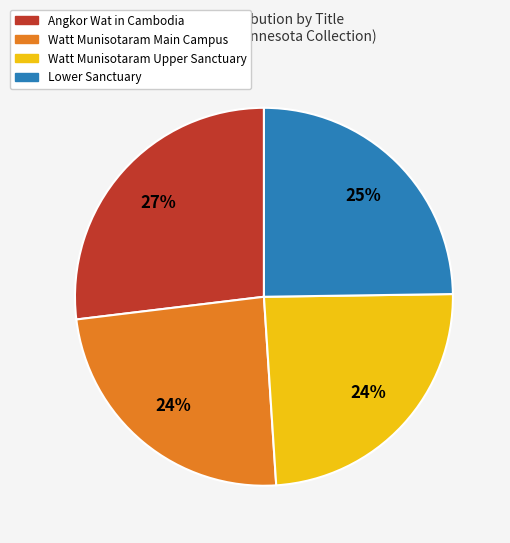

To the nearest percent, what is the combined percentage of Lower Sanctuary and Angkor Wat in Cambodia?

52%